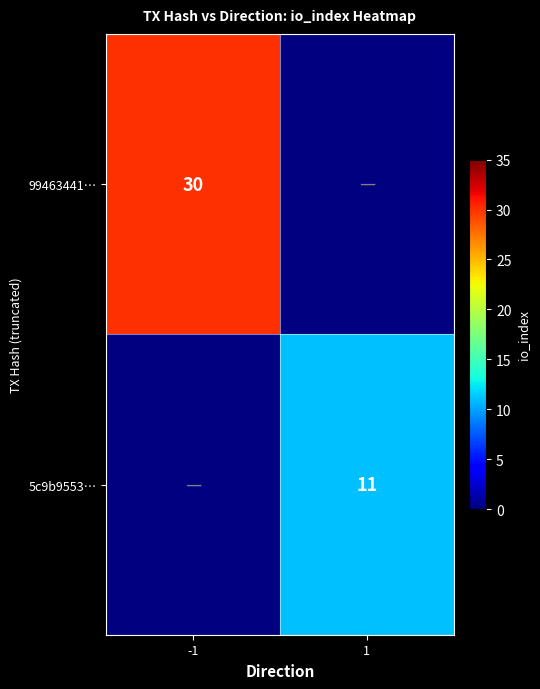

True or false: 99463441… has a value of 40 at -1.

False